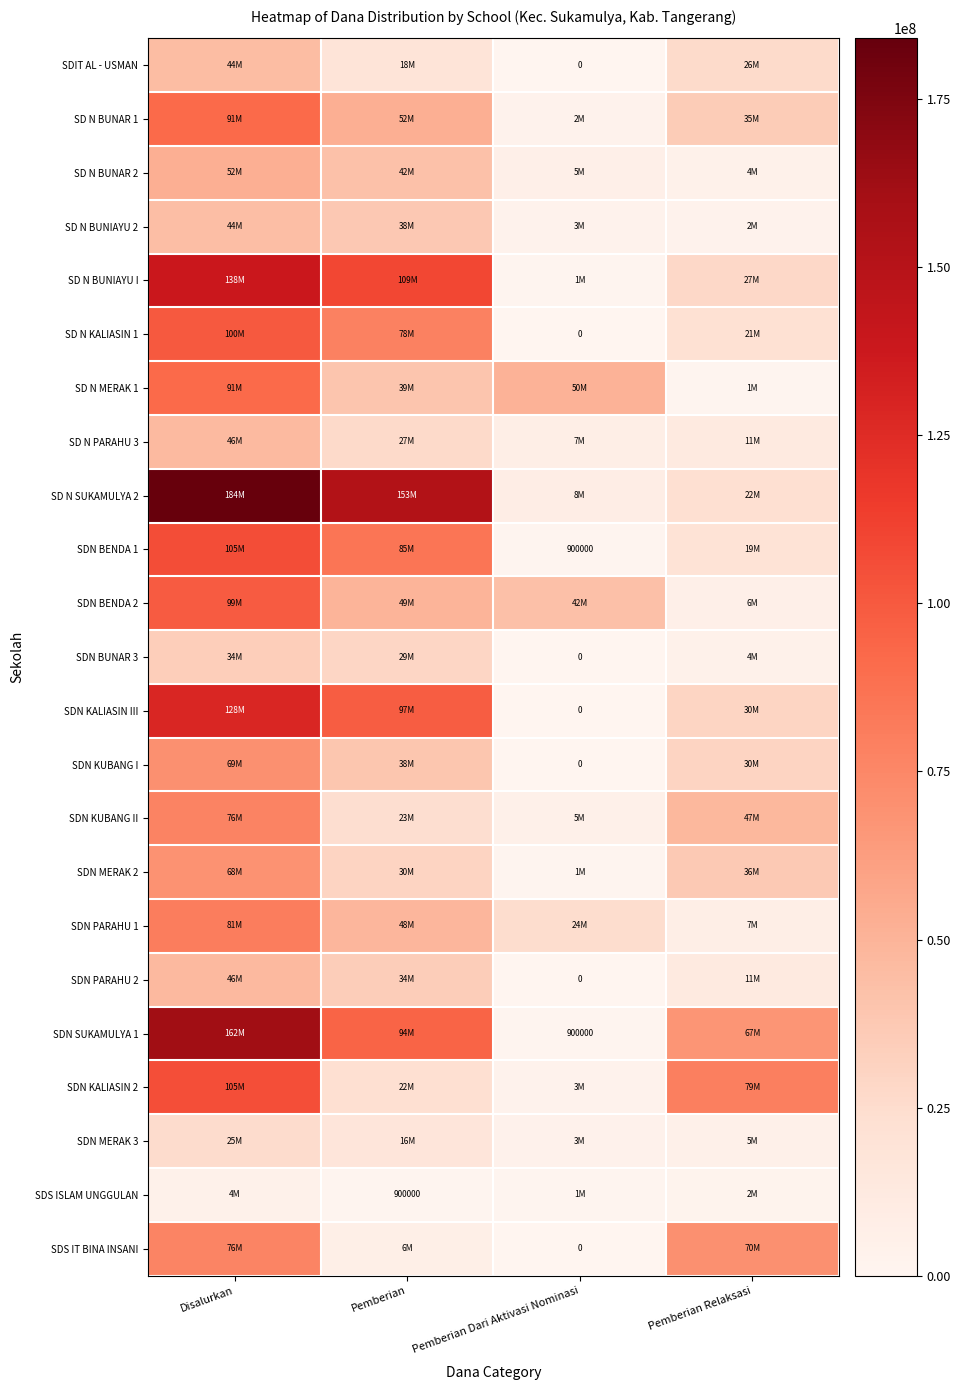

What is the difference between the second highest and minimum values in the SD N MERAK 1 series?

49725000